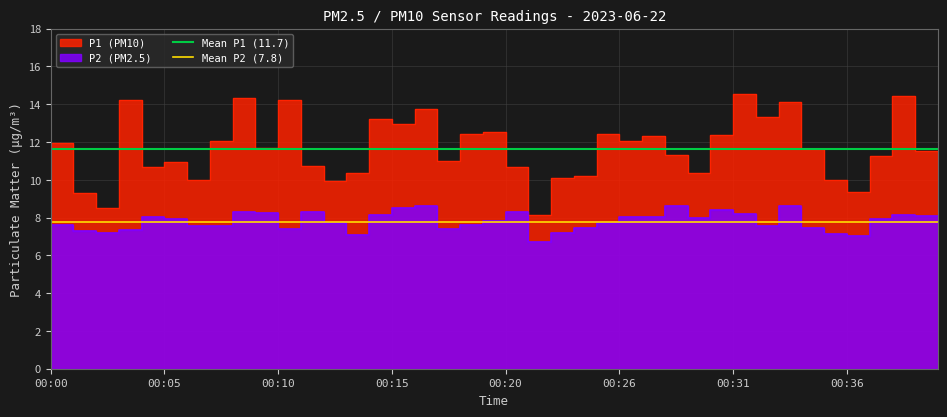

The Mean P2 (7.8) series shows 7.8 at 00:00. True or false?

True